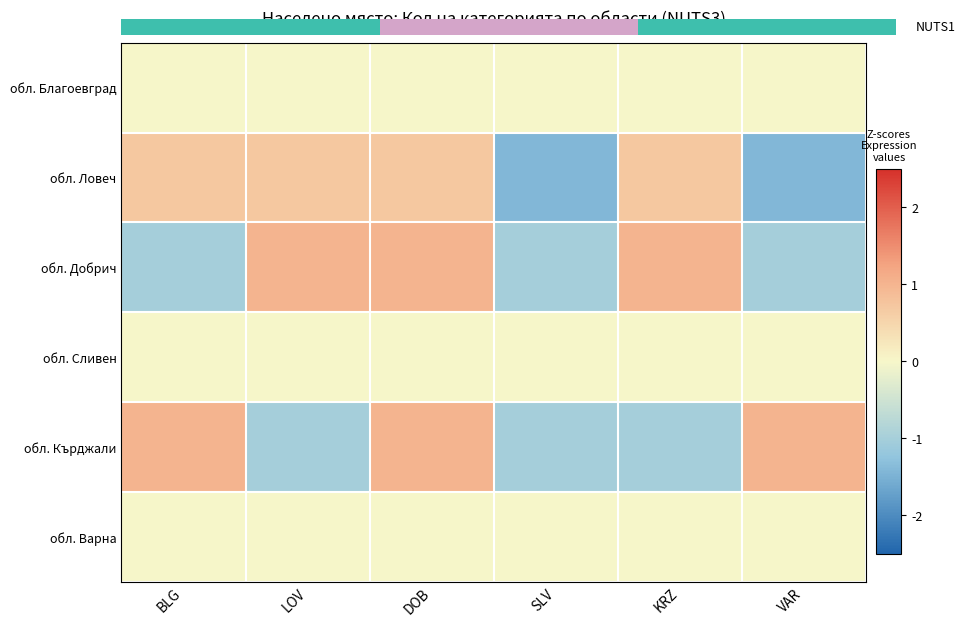

Rank the categories by обл. Благоевград value from highest to lowest.

BLG, LOV, DOB, SLV, KRZ, VAR